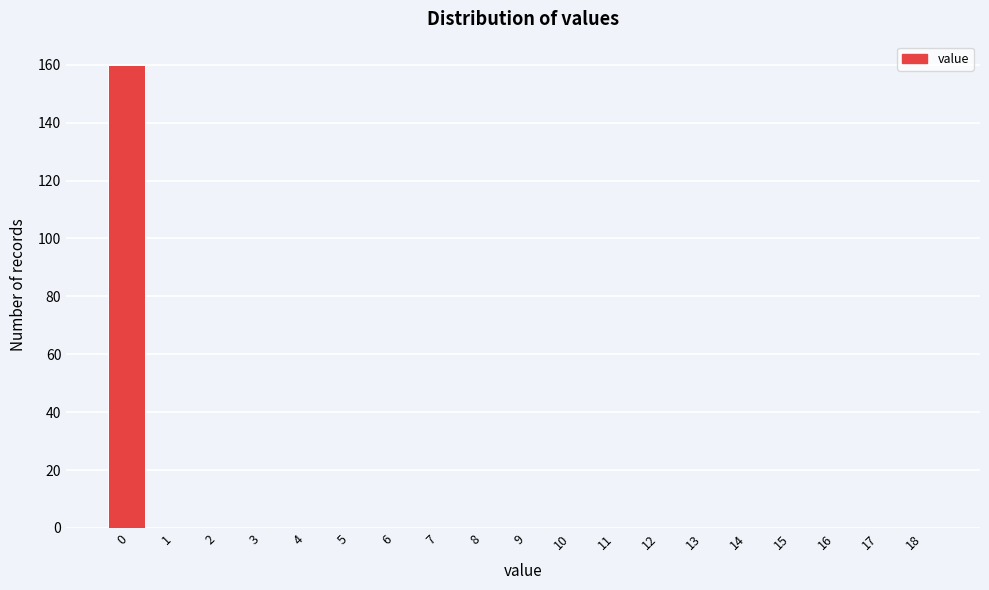

Reading left to right, extract all data points from this chart.

0=160	1=0	2=0	3=0	4=0	5=0	6=0	7=0	8=0	9=0	10=0	11=0	12=0	13=0	14=0	15=0	16=0	17=0	18=0